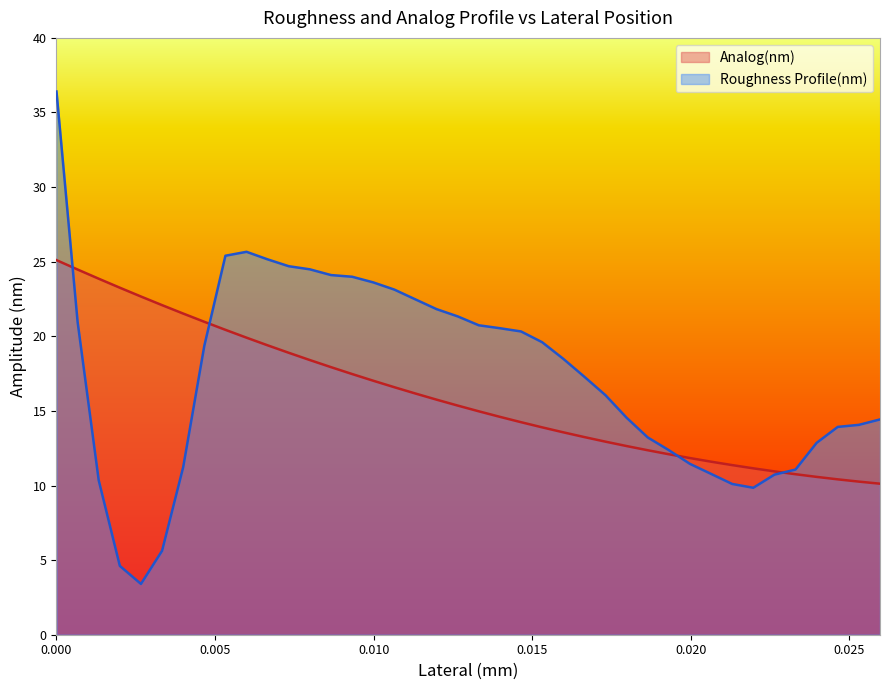

What is the smallest value displayed?

3.4